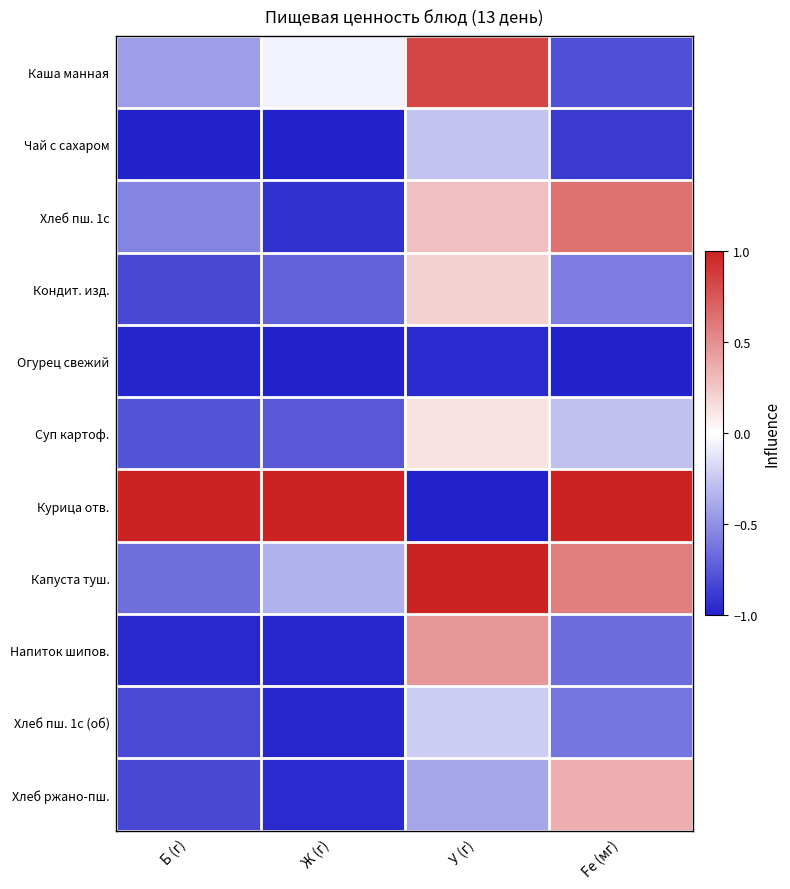

Which series has the largest total across all categories?

Курица отв.